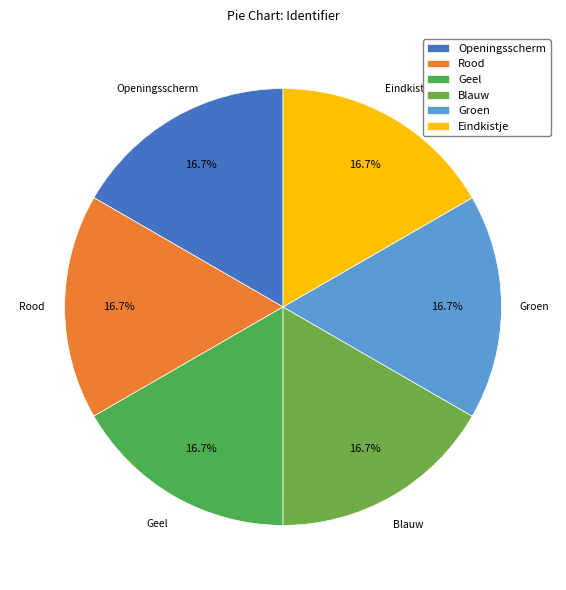

Does Blauw account for over 50% of the chart?

No